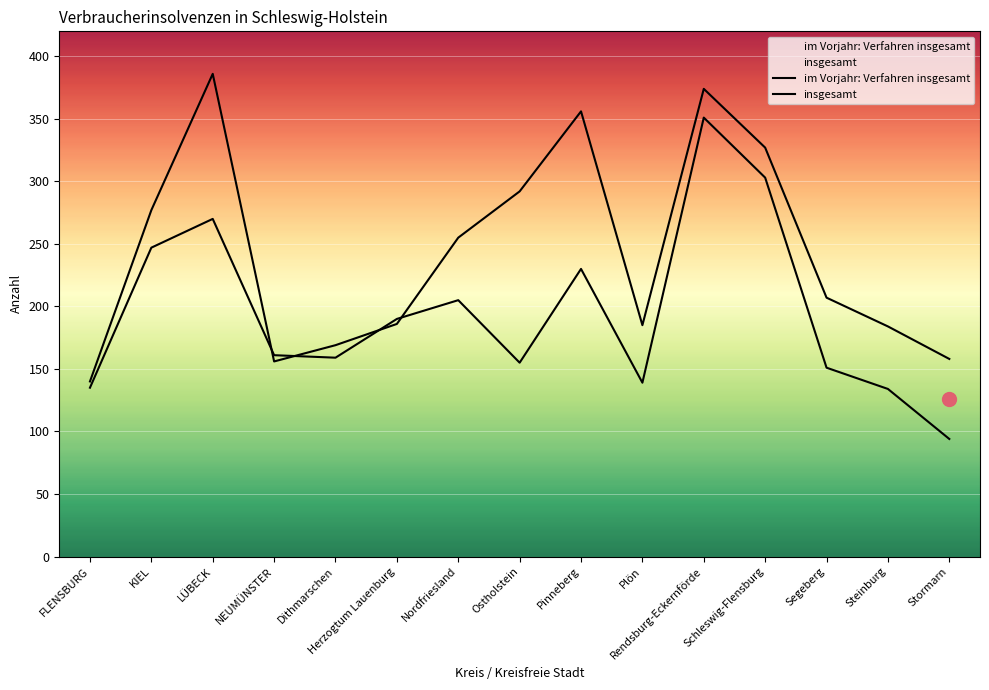

What is the maximum value shown in the chart?

386